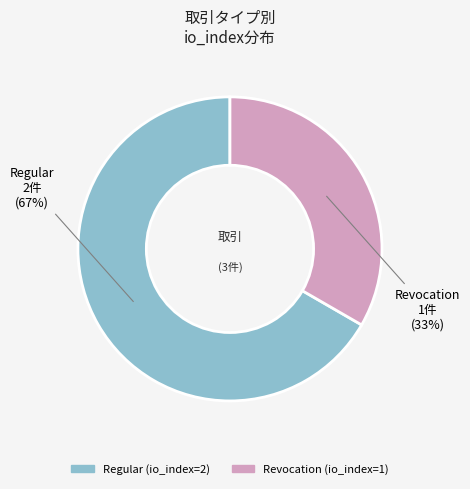

Between Revocation and Regular, which is larger?

Regular